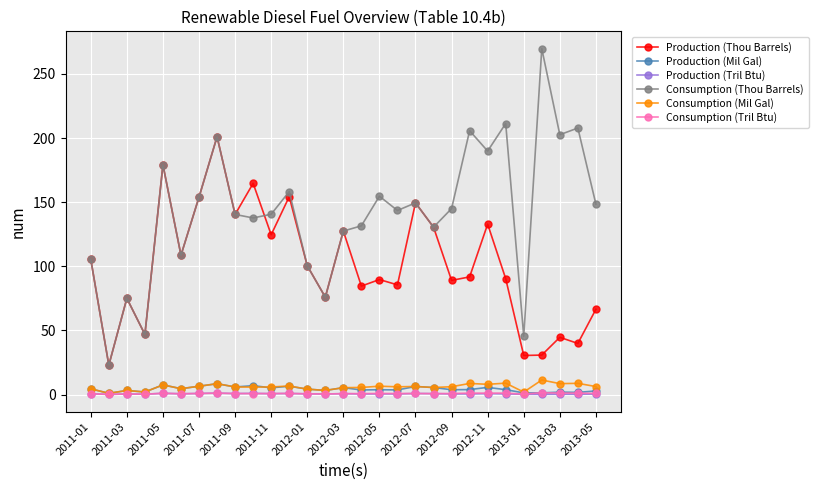

What is the average value of the Production (Mil Gal) series?

4.3